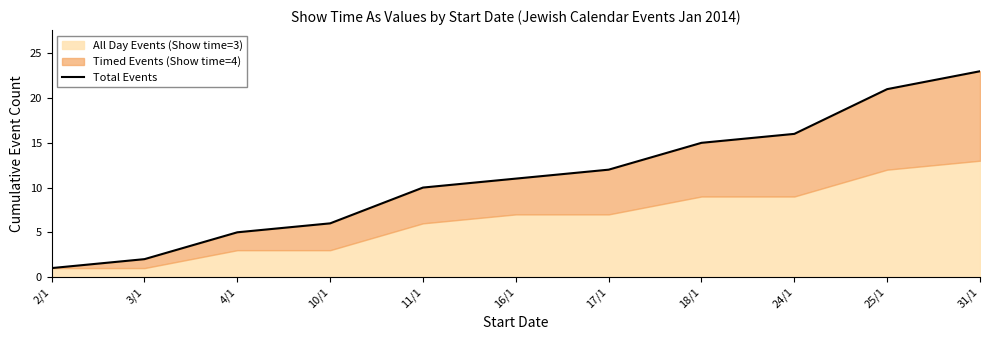

Reading left to right, extract all data points from this chart.

2/1=1	3/1=2	4/1=5	10/1=6	11/1=10	16/1=11	17/1=12	18/1=15	24/1=16	25/1=21	31/1=23